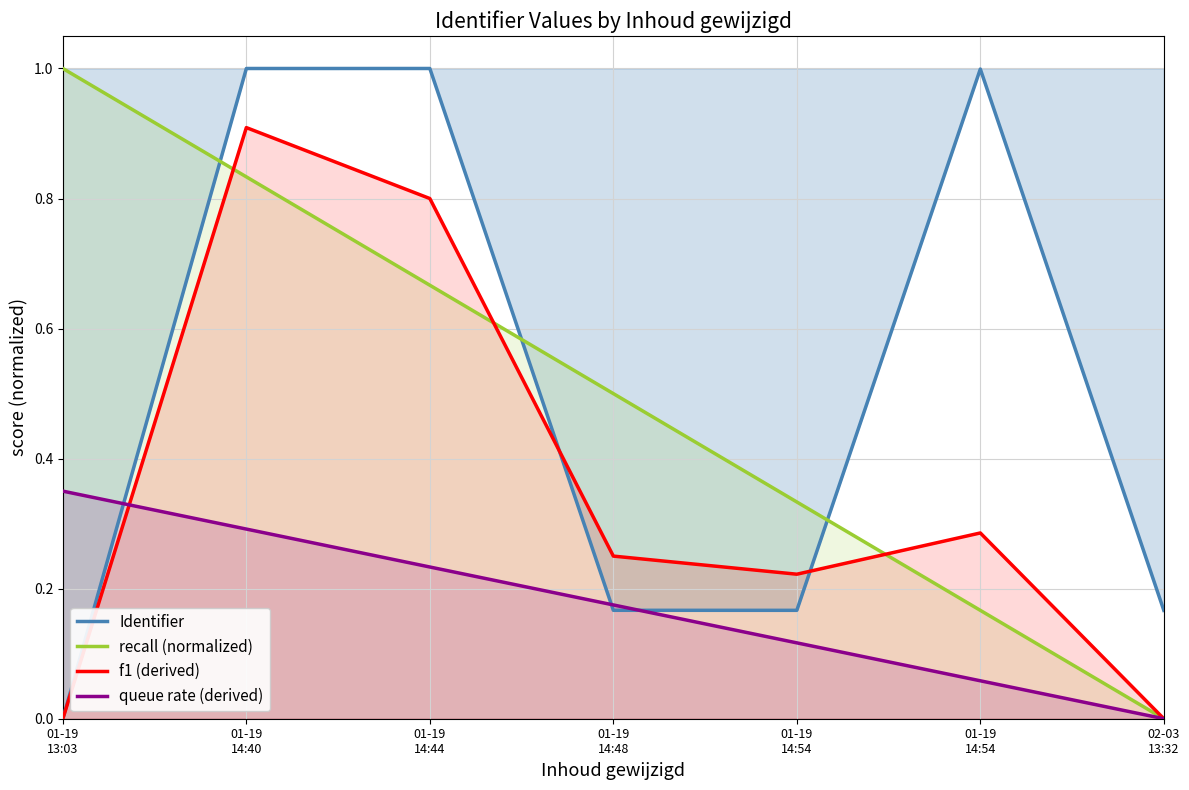

What is the difference between the Identifier values at 01-19
14:48 and 01-19
13:03?

0.2